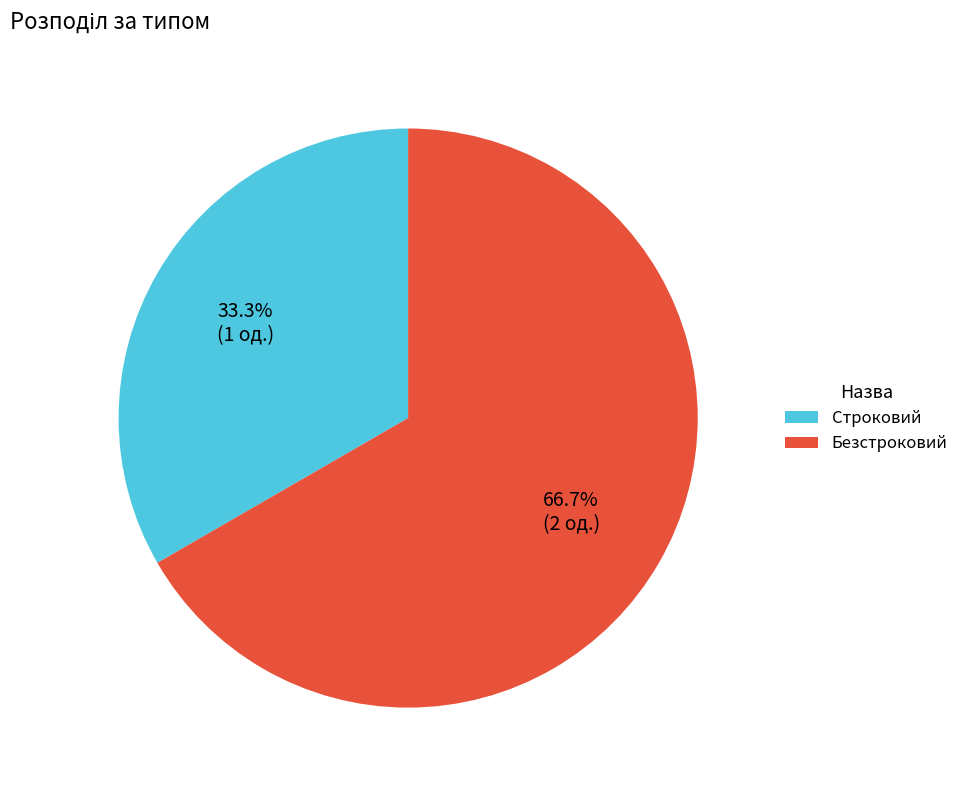

What is the largest slice in the pie chart?

Безстроковий